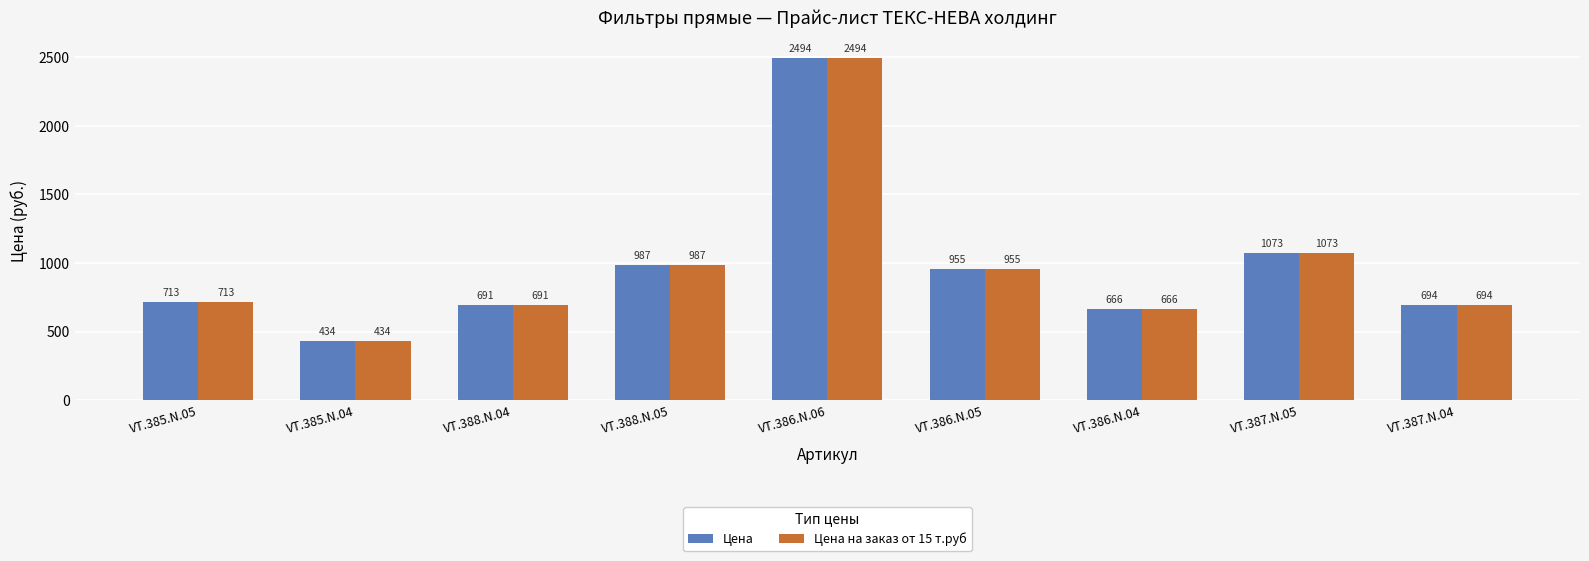

What is the approximate value of Цена at VT.386.N.06?

2494